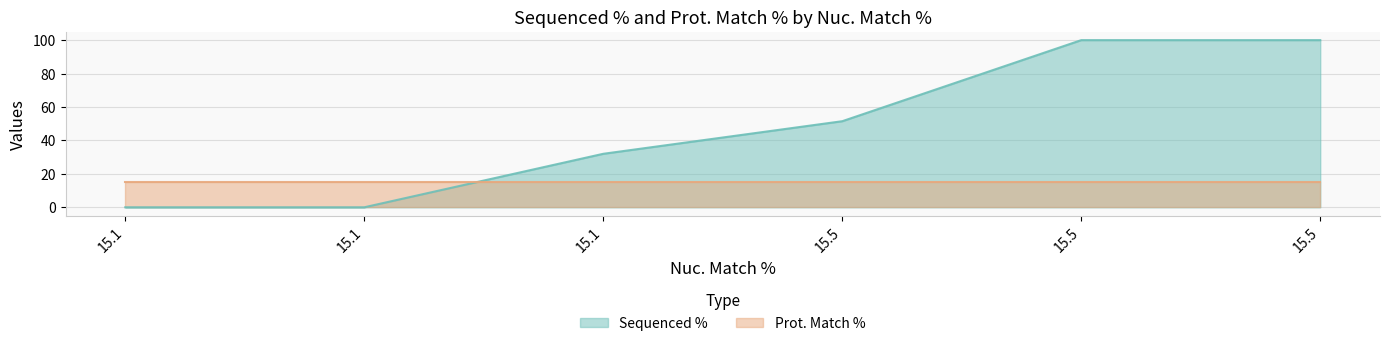

Where is Prot. Match % nearest to the value 15?

15.1